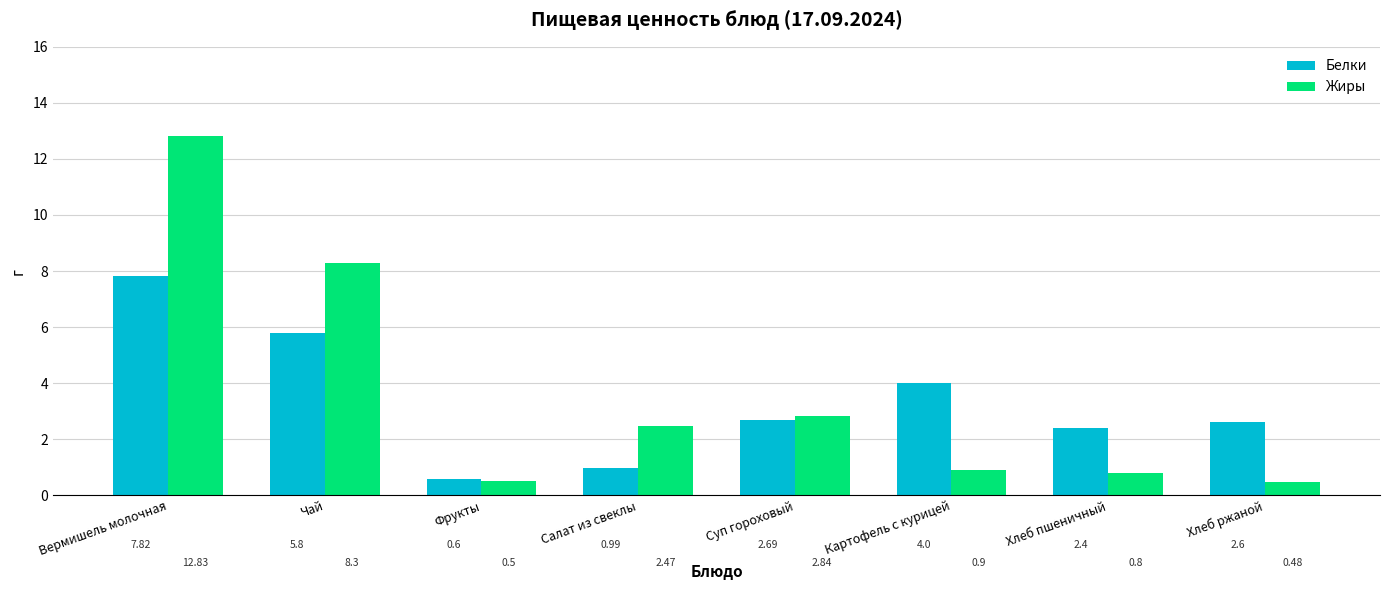

At which label is Жиры closest to 6?

Чай